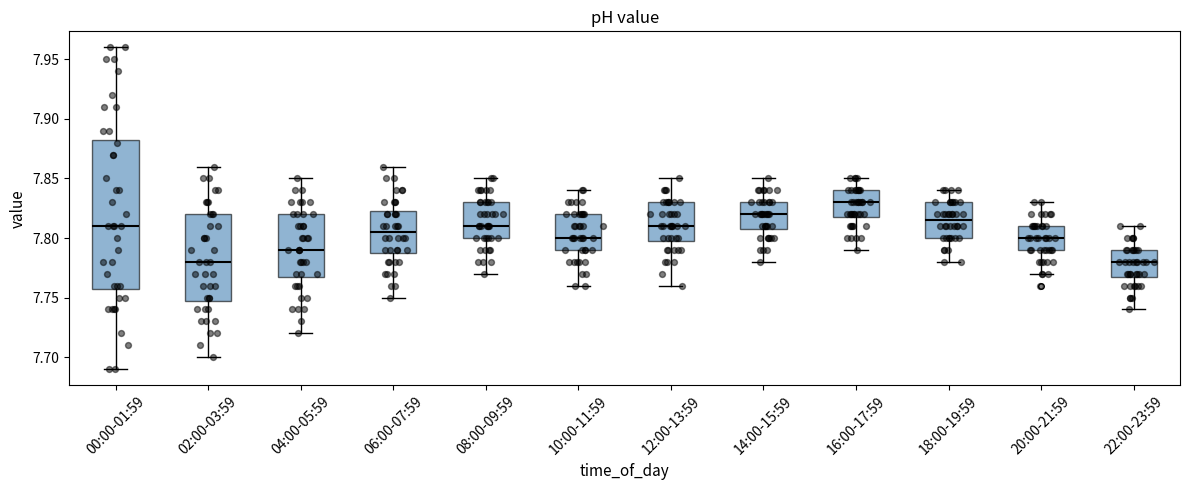

Reading left to right, transcribe this box plot: for each box, give where its median line is, the range the box spans, and where its two whiskers end, as read against the y-axis. The values are not printed on the chart, so give them approximately, as read against the axis.

00:00-01:59: median 7.810, box 7.760 to 7.885, whiskers 7.690 to 7.960
02:00-03:59: median 7.780, box 7.750 to 7.820, whiskers 7.700 to 7.860
04:00-05:59: median 7.790, box 7.770 to 7.820, whiskers 7.720 to 7.850
06:00-07:59: median 7.805, box 7.790 to 7.825, whiskers 7.750 to 7.860
08:00-09:59: median 7.810, box 7.800 to 7.830, whiskers 7.770 to 7.850
10:00-11:59: median 7.800, box 7.790 to 7.820, whiskers 7.760 to 7.840
12:00-13:59: median 7.810, box 7.800 to 7.830, whiskers 7.760 to 7.850
14:00-15:59: median 7.820, box 7.810 to 7.830, whiskers 7.780 to 7.850
16:00-17:59: median 7.830, box 7.820 to 7.840, whiskers 7.790 to 7.850
18:00-19:59: median 7.815, box 7.800 to 7.830, whiskers 7.780 to 7.840
20:00-21:59: median 7.800, box 7.790 to 7.810, whiskers 7.770 to 7.830
22:00-23:59: median 7.780, box 7.770 to 7.790, whiskers 7.740 to 7.810